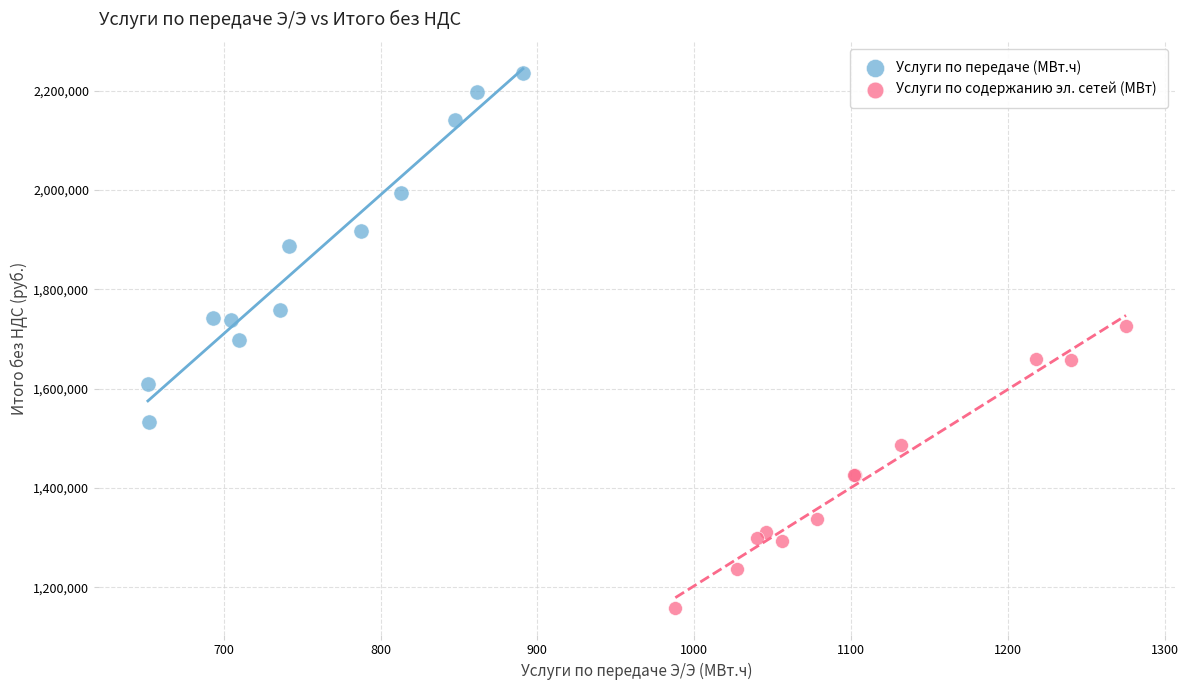

Which series has the widest spread of Y values?

Услуги по передаче (МВт.ч)